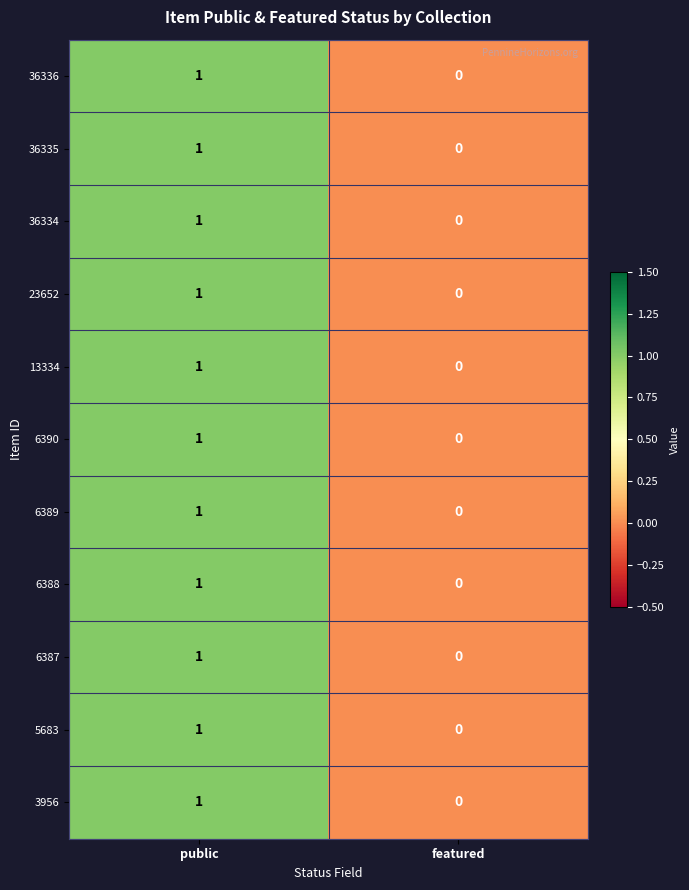

The 6387 series shows 0 at public. True or false?

False